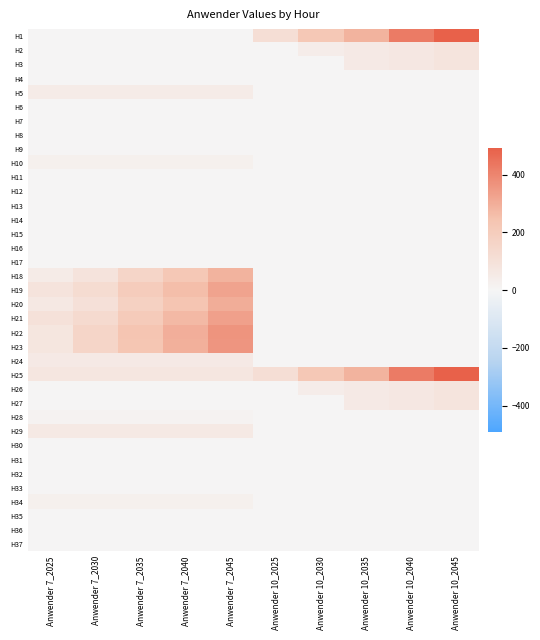

Between Anwender 10_2045 and Anwender 10_2030, which is larger?

Anwender 10_2045